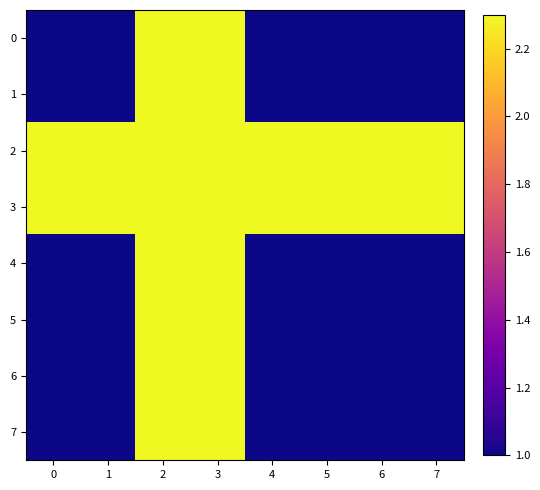

Reading left to right, transcribe all the data shown in this chart.

0: 0=1.0	1=1.0	2=2.3	3=2.3	4=1.0	5=1.0	6=1.0	7=1.0
1: 0=1.0	1=1.0	2=2.3	3=2.3	4=1.0	5=1.0	6=1.0	7=1.0
2: 0=2.3	1=2.3	2=2.3	3=2.3	4=2.3	5=2.3	6=2.3	7=2.3
3: 0=2.3	1=2.3	2=2.3	3=2.3	4=2.3	5=2.3	6=2.3	7=2.3
4: 0=1.0	1=1.0	2=2.3	3=2.3	4=1.0	5=1.0	6=1.0	7=1.0
5: 0=1.0	1=1.0	2=2.3	3=2.3	4=1.0	5=1.0	6=1.0	7=1.0
6: 0=1.0	1=1.0	2=2.3	3=2.3	4=1.0	5=1.0	6=1.0	7=1.0
7: 0=1.0	1=1.0	2=2.3	3=2.3	4=1.0	5=1.0	6=1.0	7=1.0